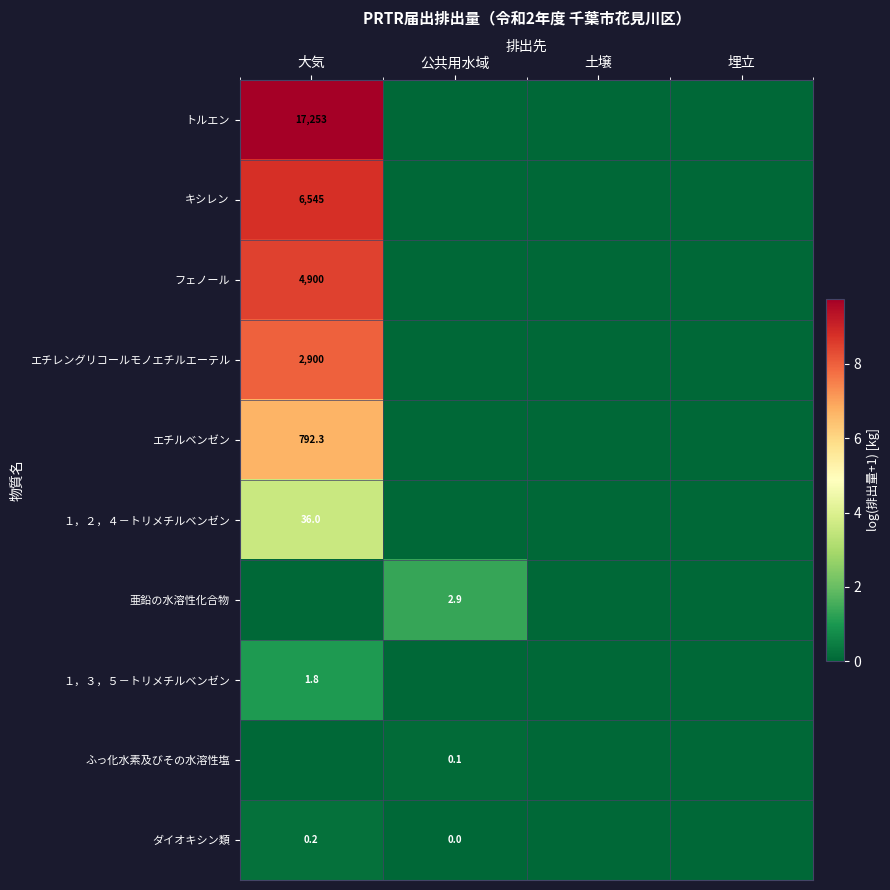

Rank the series by their maximum value, from highest to lowest.

トルエン, キシレン, フェノール, エチレングリコールモノエチルエーテル, エチルベンゼン, １，２，４－トリメチルベンゼン, 亜鉛の水溶性化合物, １，３，５－トリメチルベンゼン, ダイオキシン類, ふっ化水素及びその水溶性塩